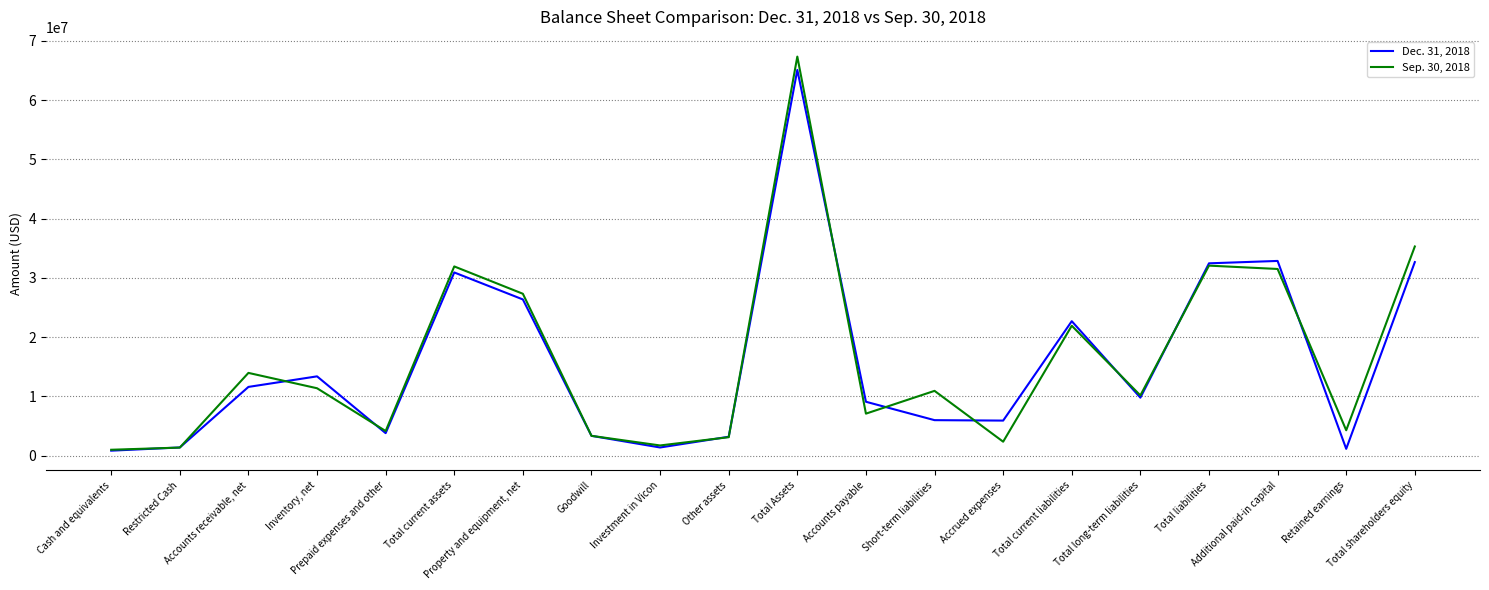

How many series are shown in this chart?

2